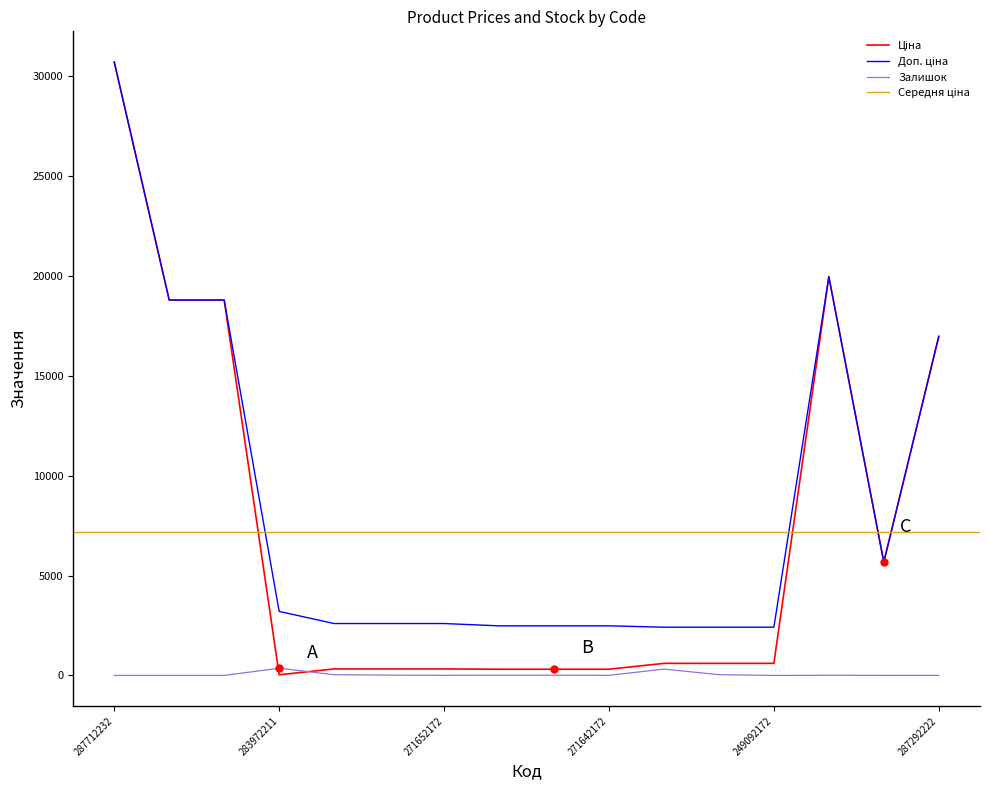

What is the difference between the second highest and minimum values in the Ціна series?

19932.1